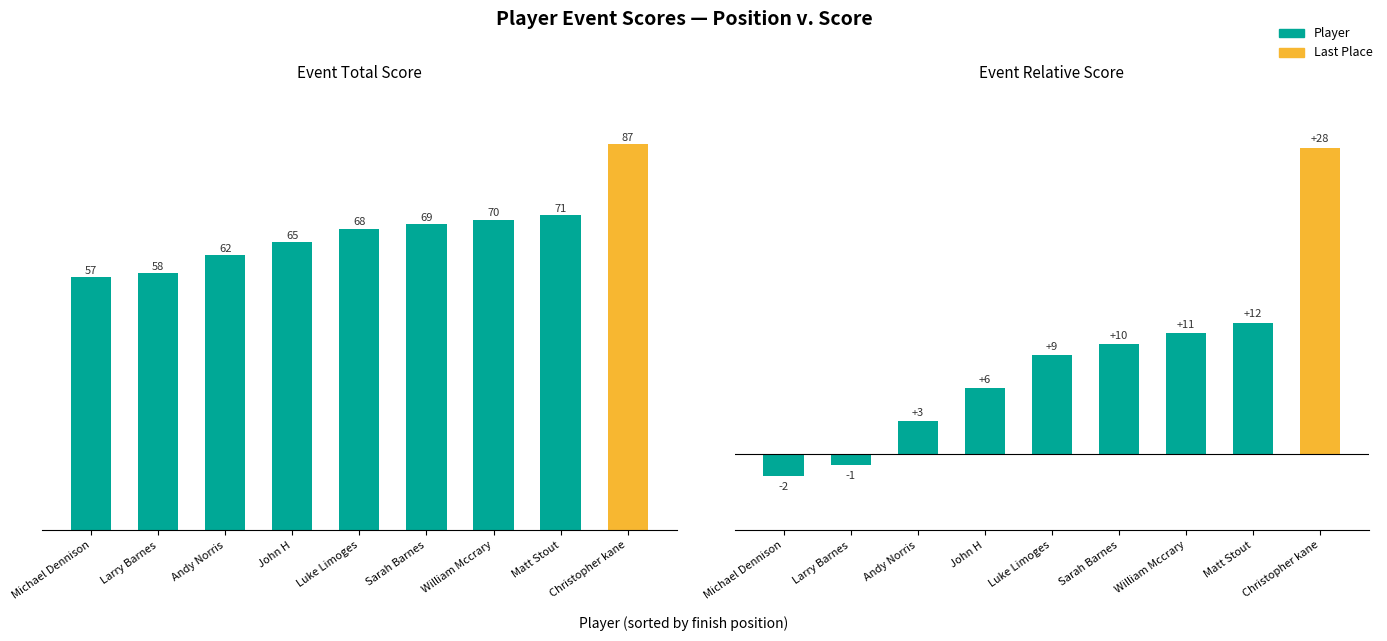

Rank the series by their maximum value, from highest to lowest.

event_total_score, event_relative_score